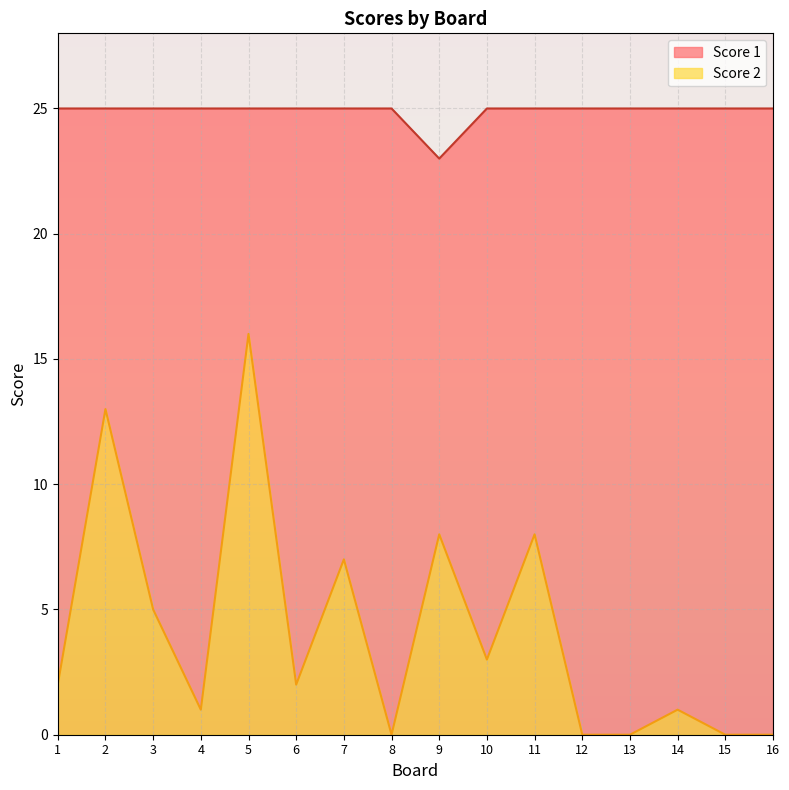

Which series has the largest range (max minus min)?

Score 2